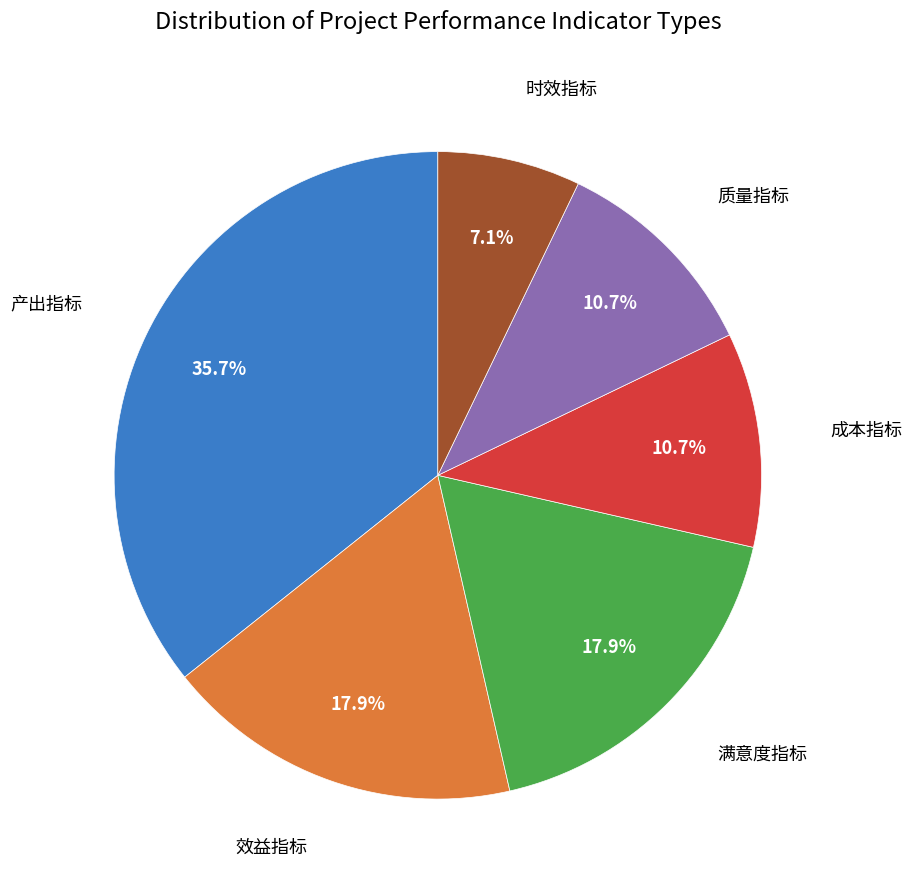

Is there a majority slice in this chart?

No